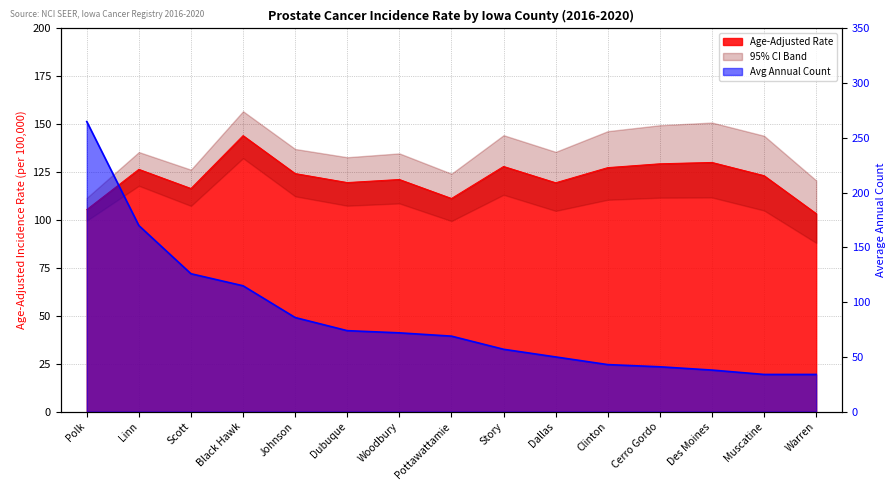

Where is the first local maximum for Age-Adjusted Rate?

Linn